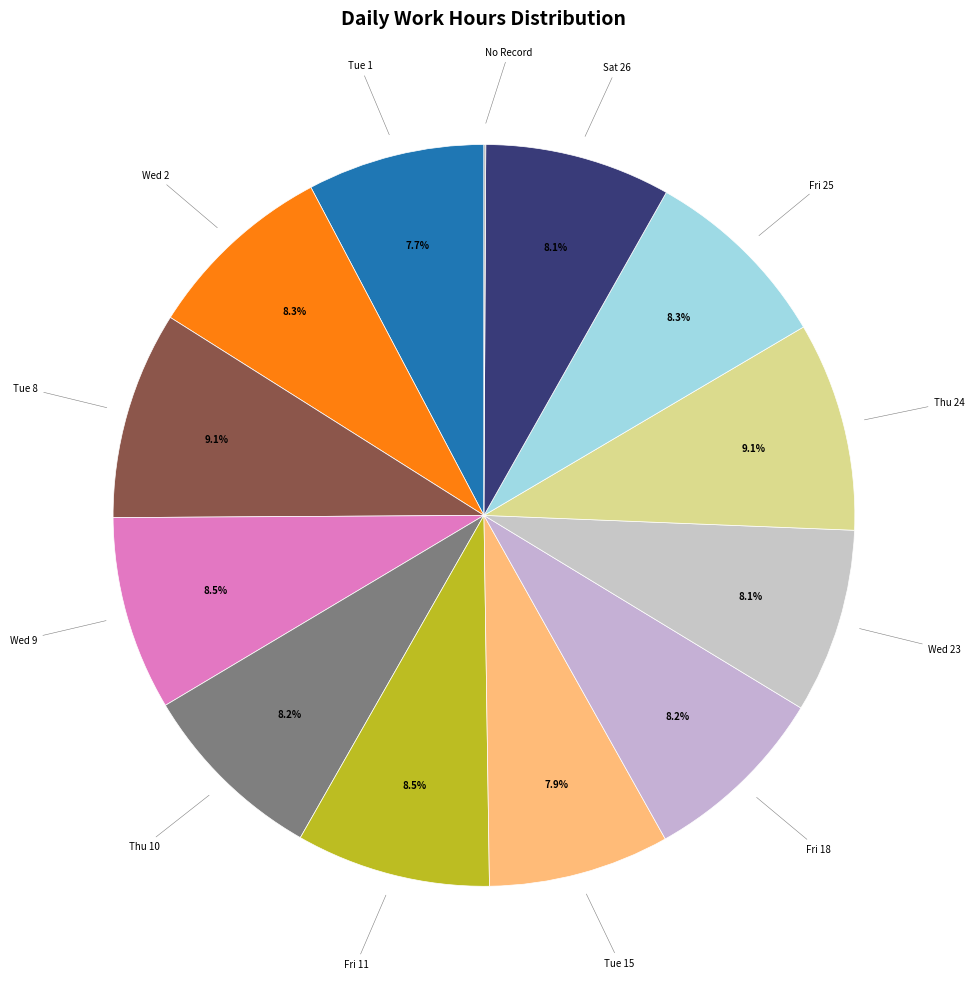

Does any single category account for the majority?

No